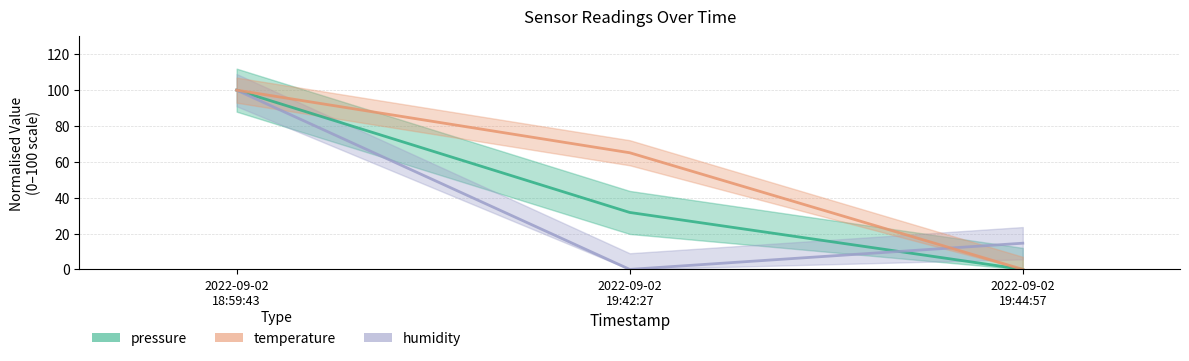

What is the greatest value displayed?

100.0